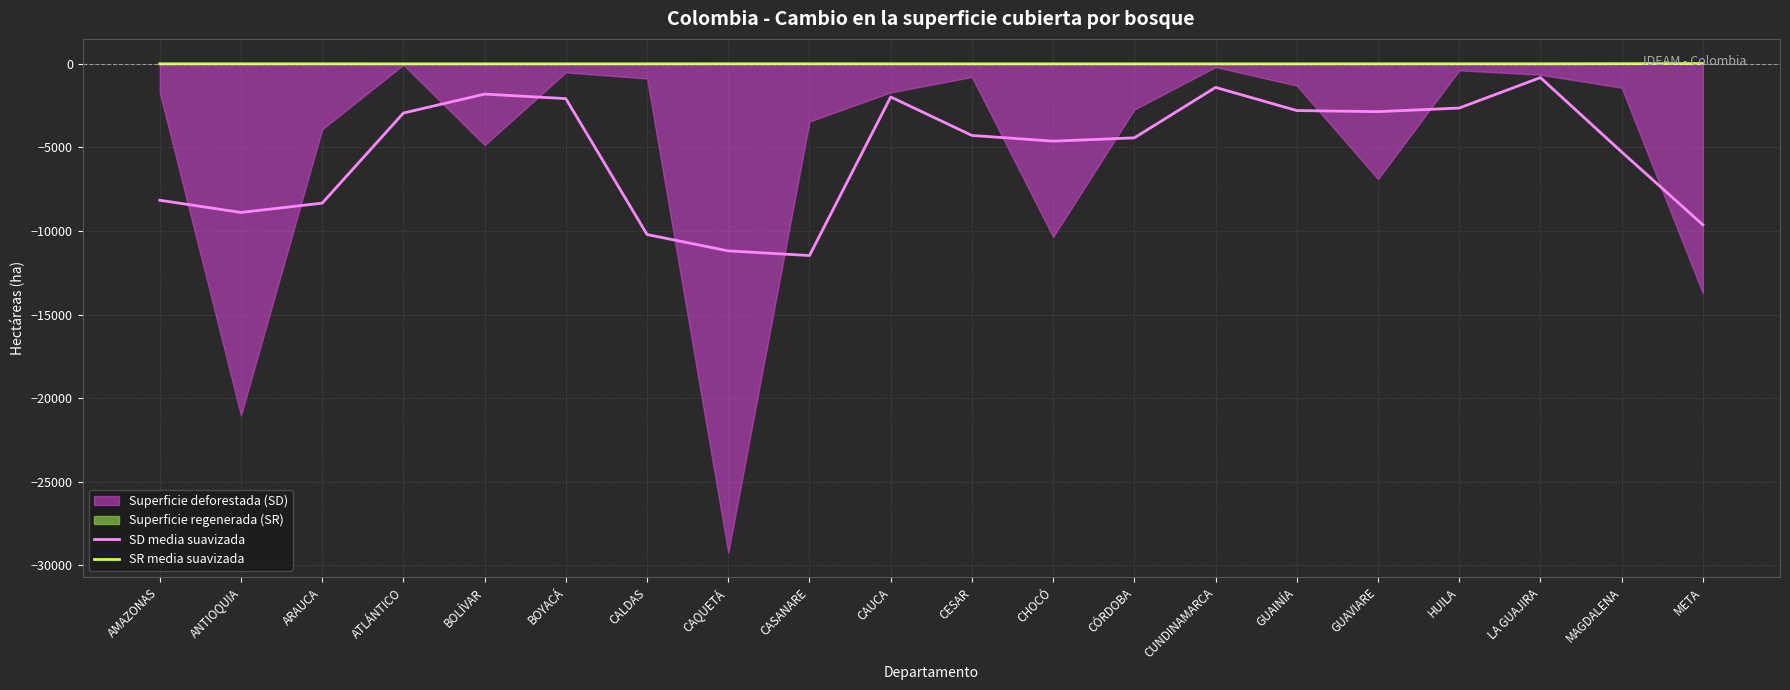

At which category is the sum across all series the highest?

LA GUAJIRA